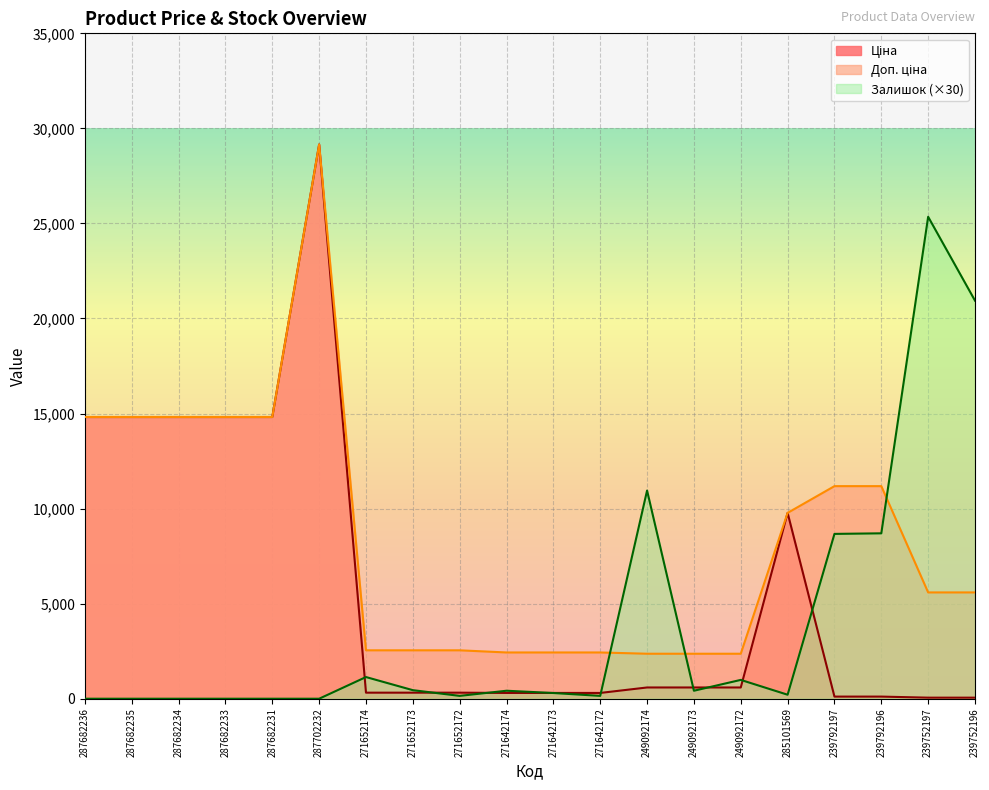

What is the value of the Доп. ціна point at the 10th from the left?

2432.8